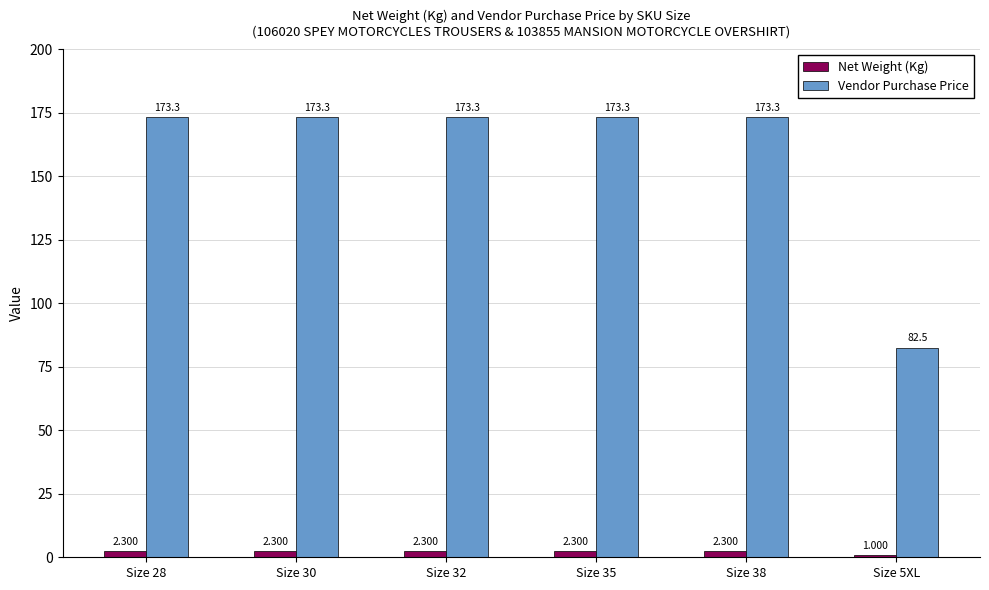

How many bars are there in total?

12